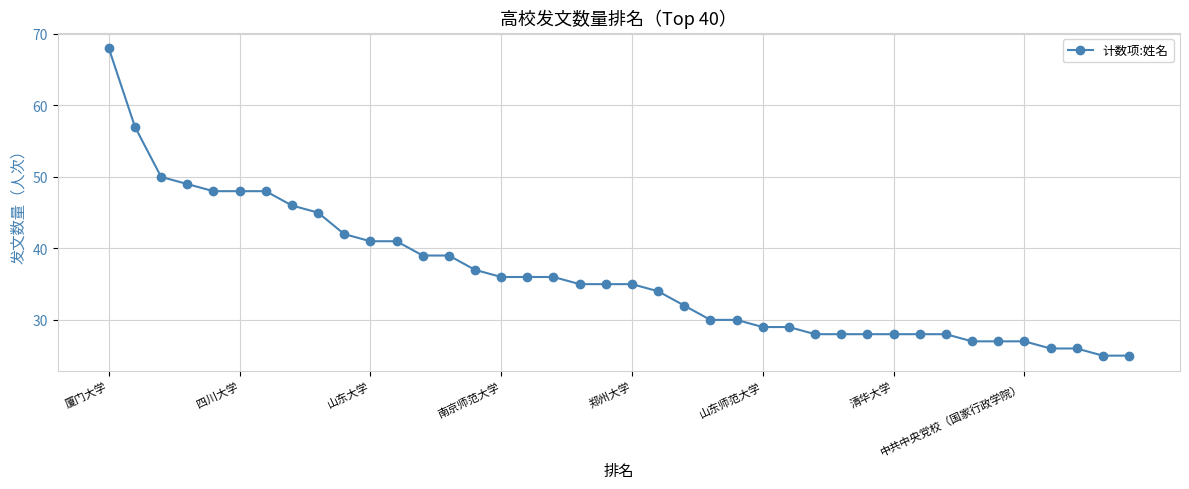

What is the sum of all values?

1446